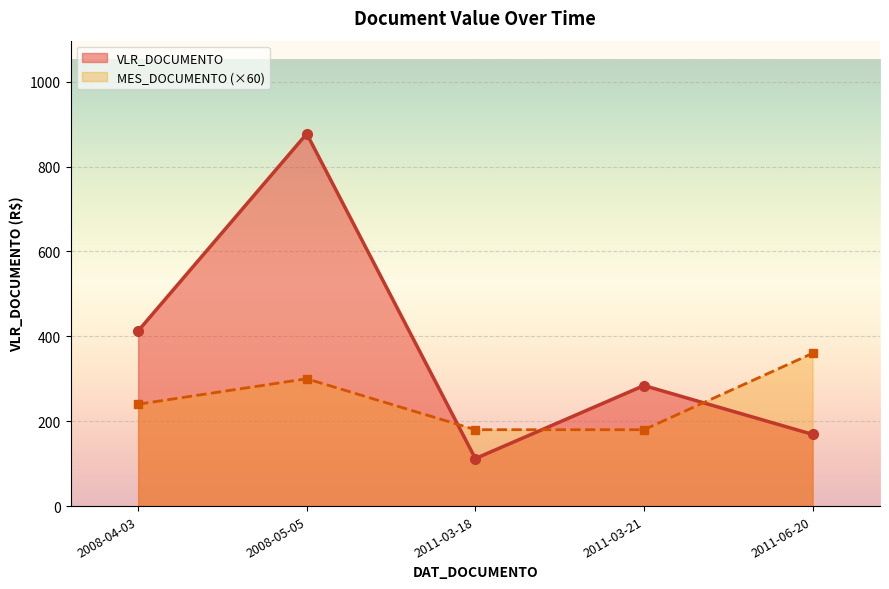

Which series changed the most between 2008-05-05 and 2011-03-21?

VLR_DOCUMENTO